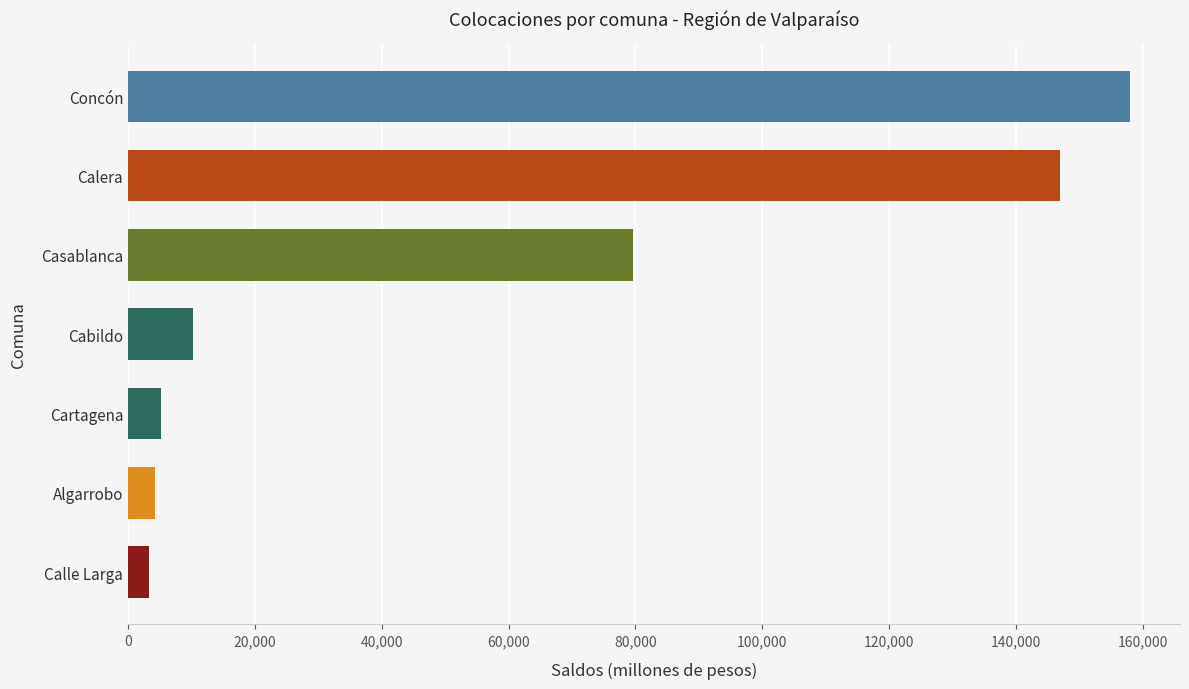

True or false: the data shows 10251.9 at Cabildo.

True